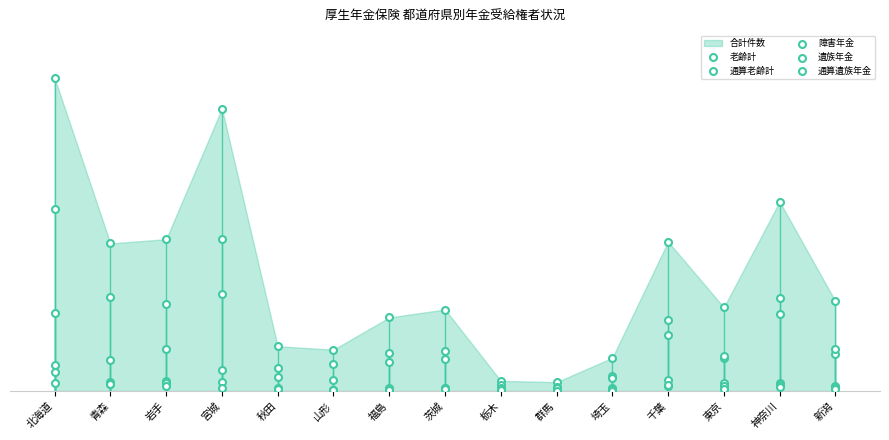

Which series reaches the minimum Y coordinate?

通算遺族年金